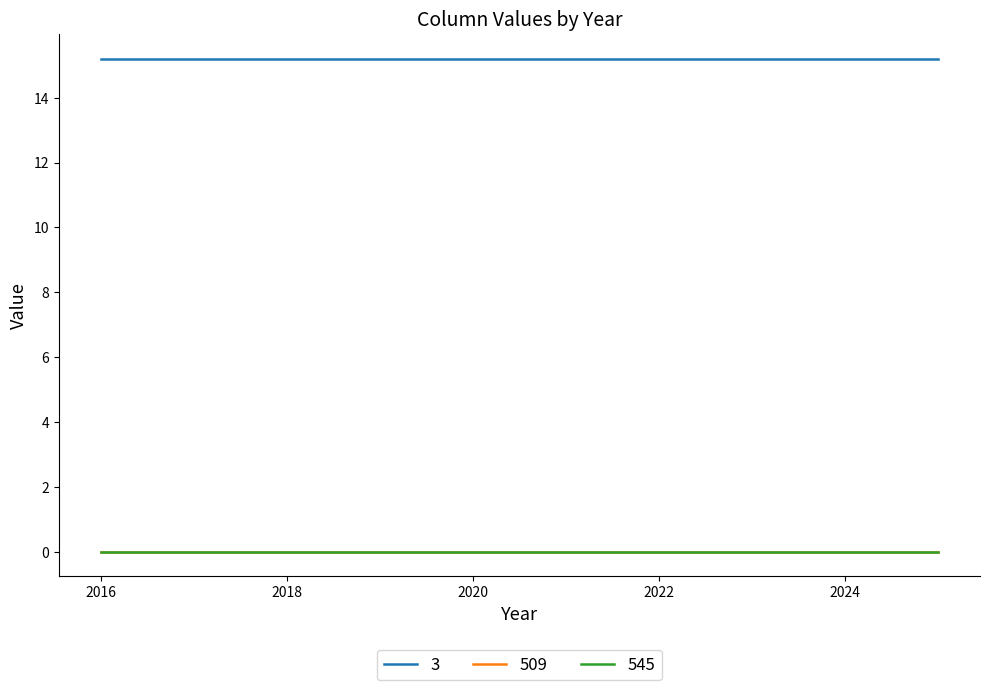

Is this an area chart (filled region under the line)?

No